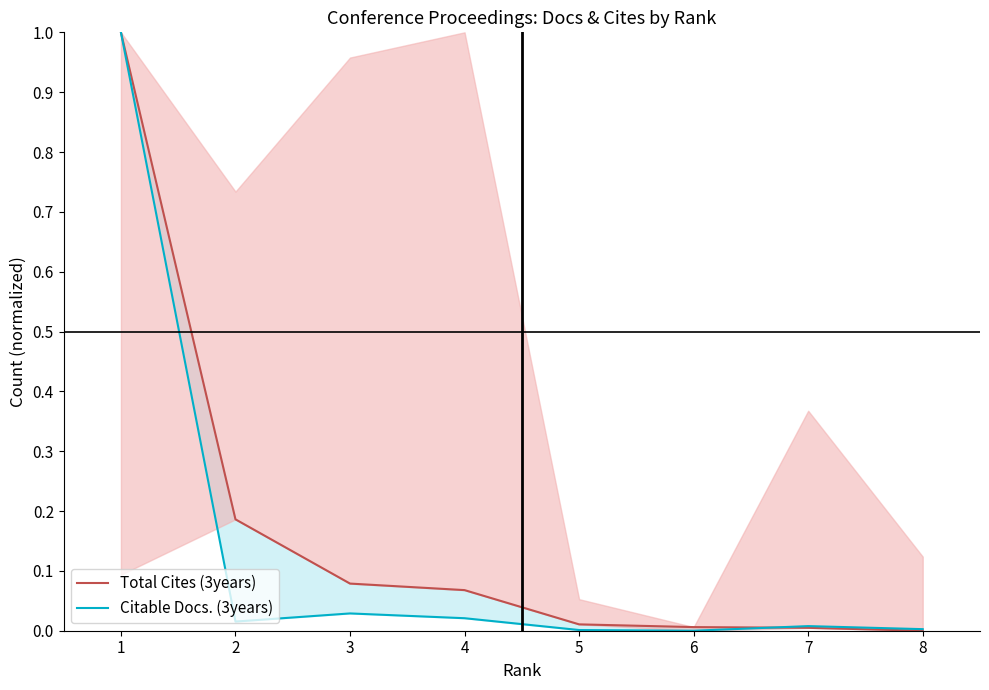

List the labels in order of Total Cites (3years) value, largest first.

1, 2, 3, 4, 5, 6, 7, 8